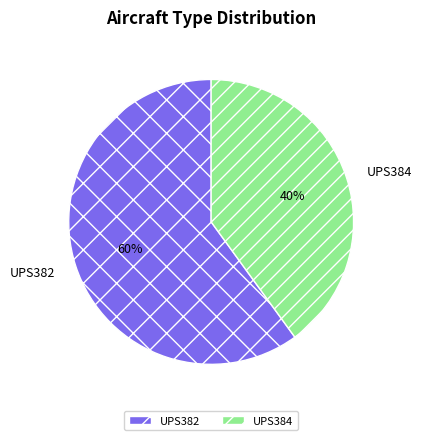

Rank the categories by value from lowest to highest.

UPS384, UPS382